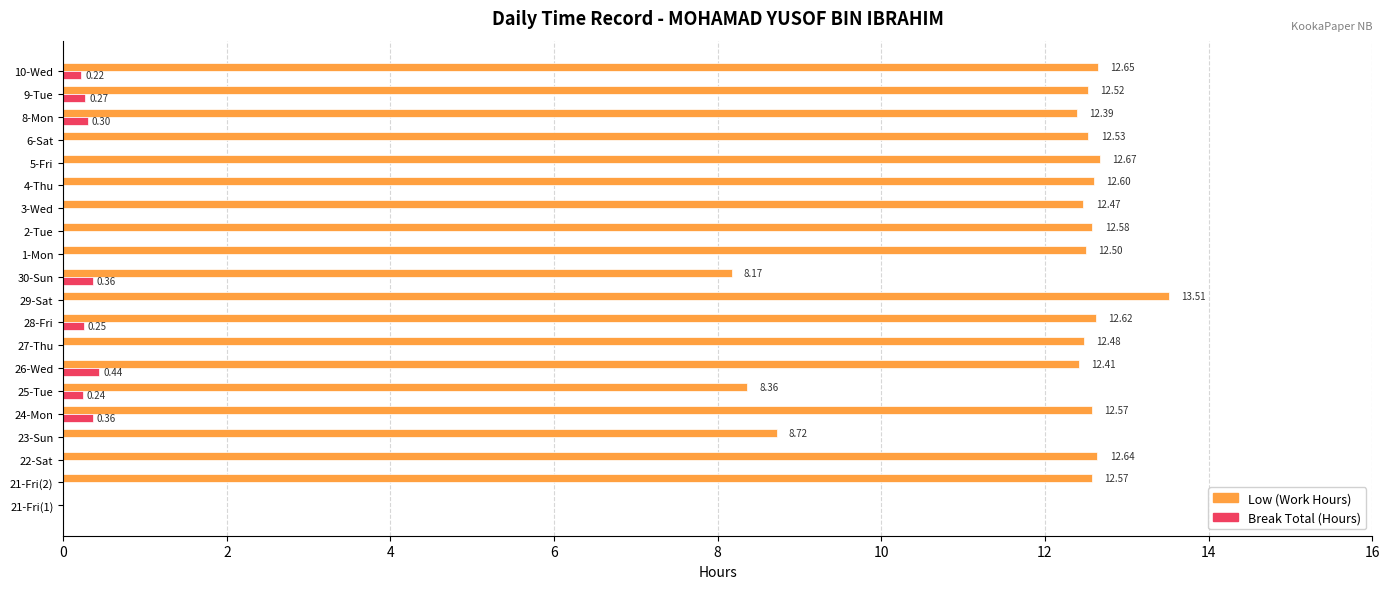

What is the total value across all series at 28-Fri?

12.9